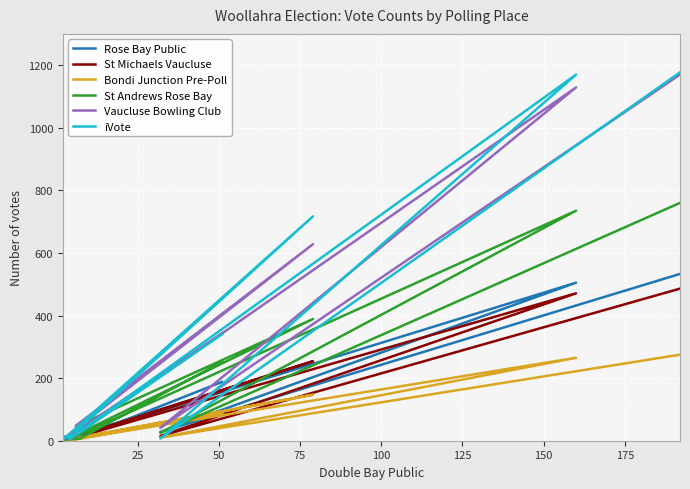

True or false: Vaucluse Bowling Club has a value of 717 at 200.

False